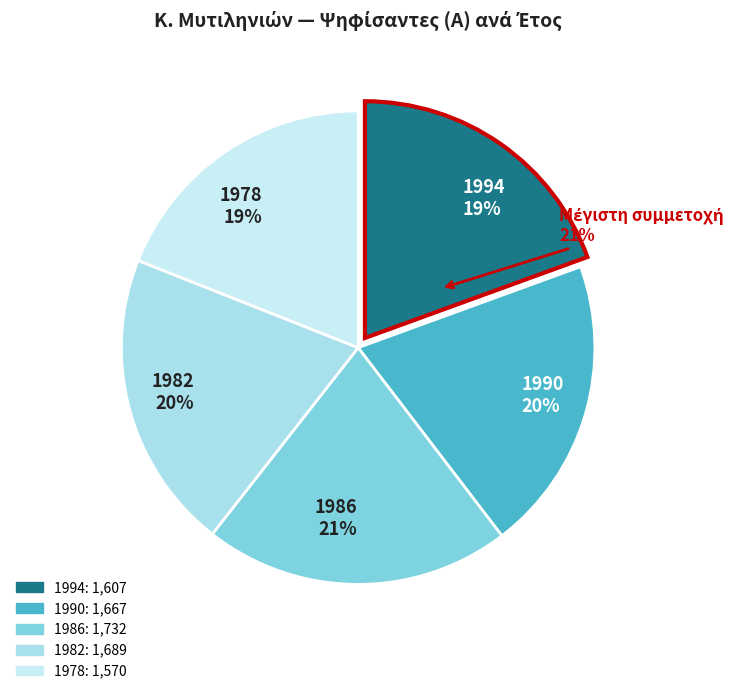

Between 1994 and 1982, which is larger?

1982